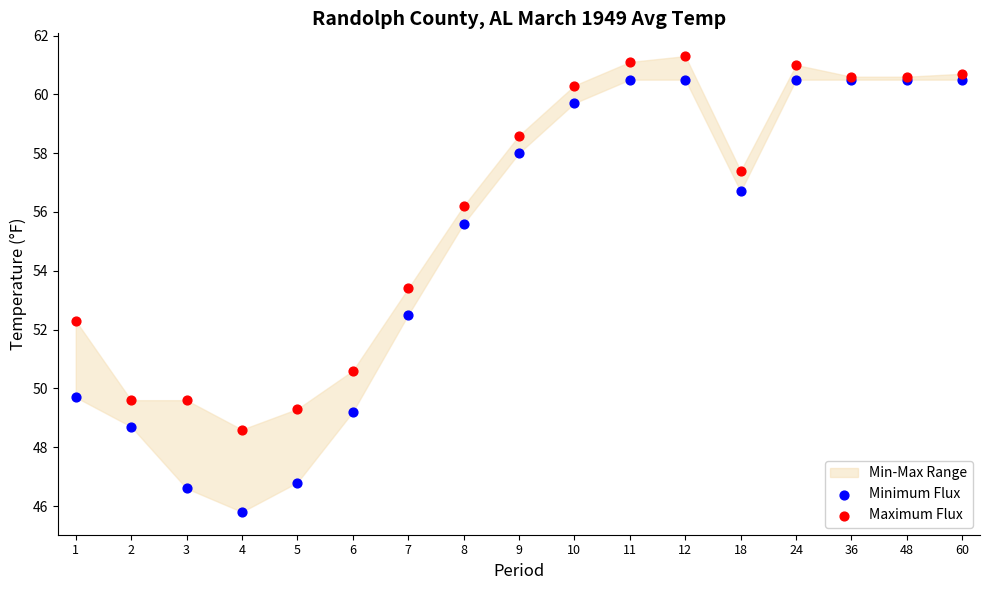

In the Maximum Flux series, what Y value is closest to 54?

53.4